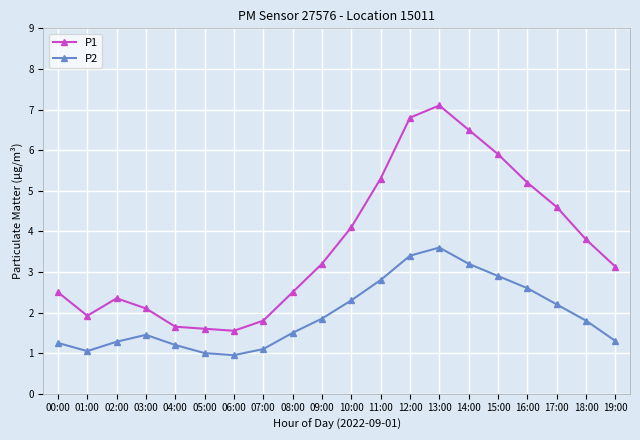

Rank the series by their maximum value, from highest to lowest.

P1, P2